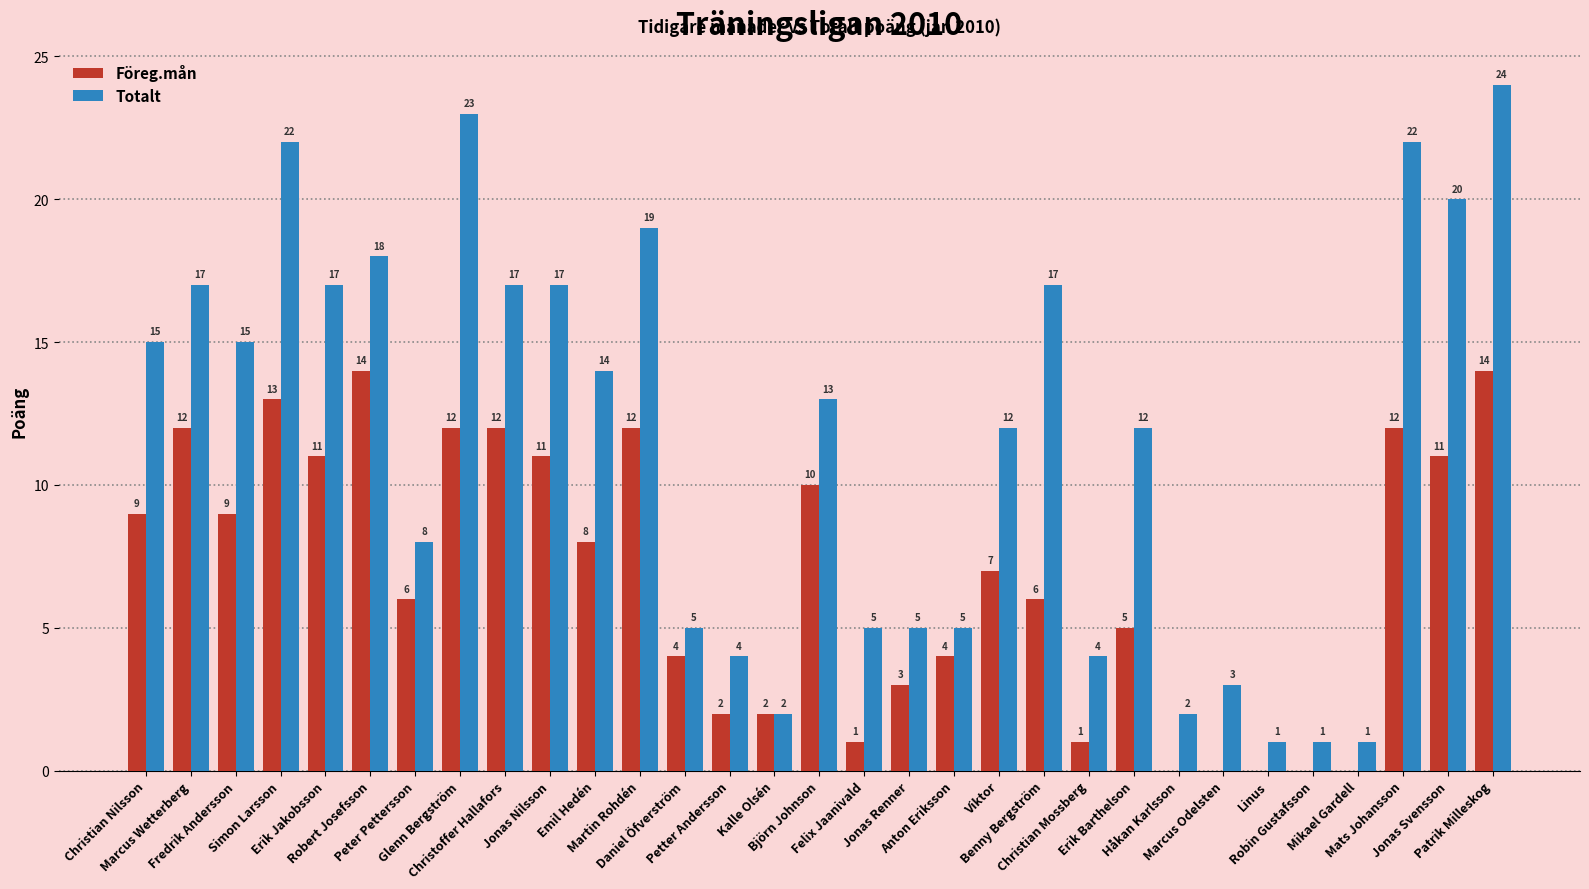

What are all the series names shown in the legend?

Föreg.mån, Totalt